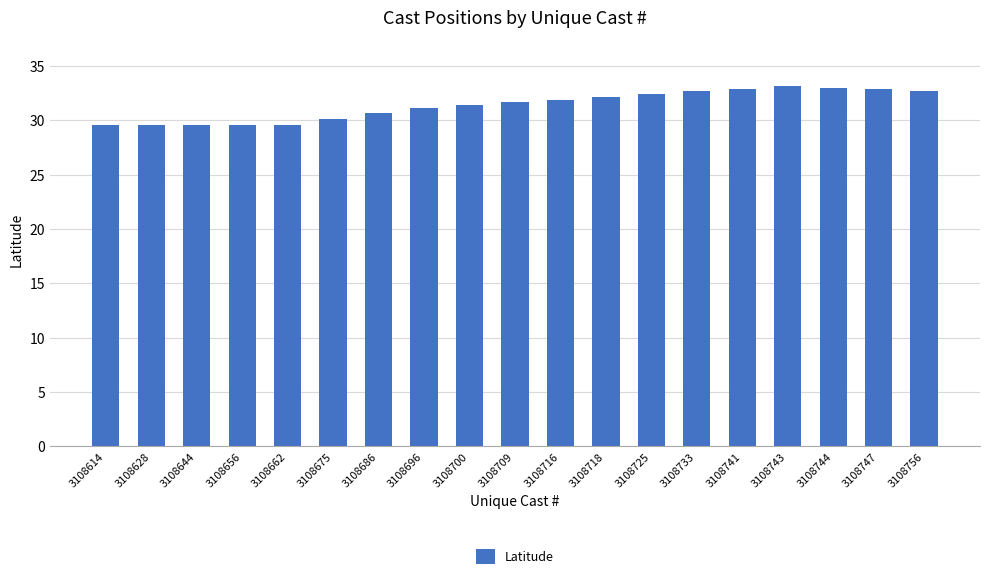

Approximately how many times larger is the value at 3108733 compared to 3108696?

1.0